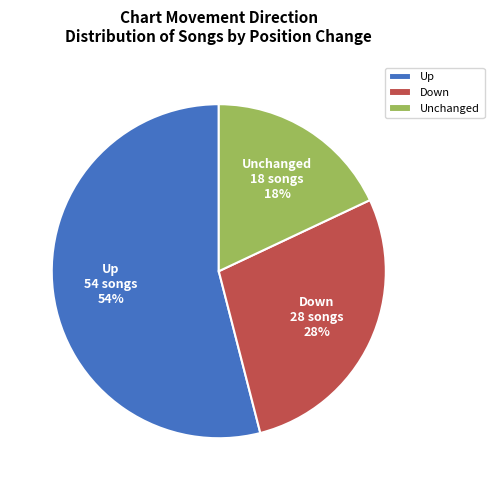

What is the ratio of the value at Up to the value at Down?

1.9